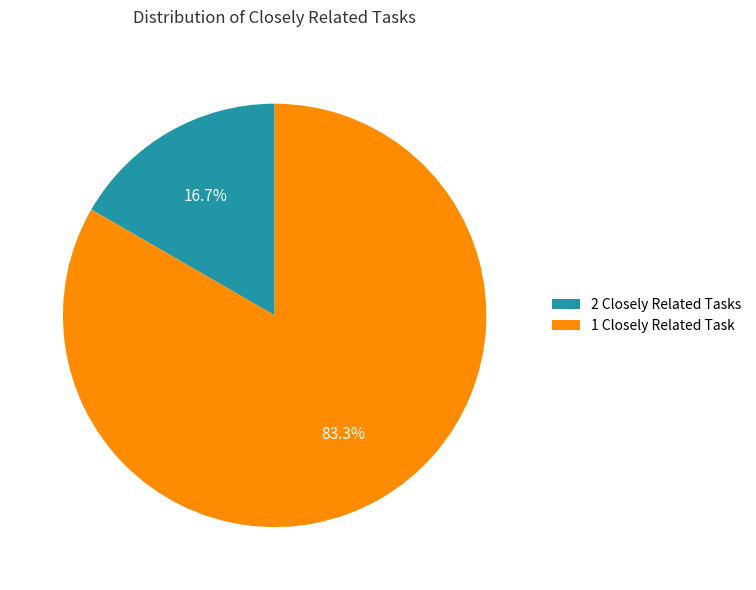

Approximately how many times larger is the value at 1 Closely Related Task compared to 2 Closely Related Tasks?

5.0